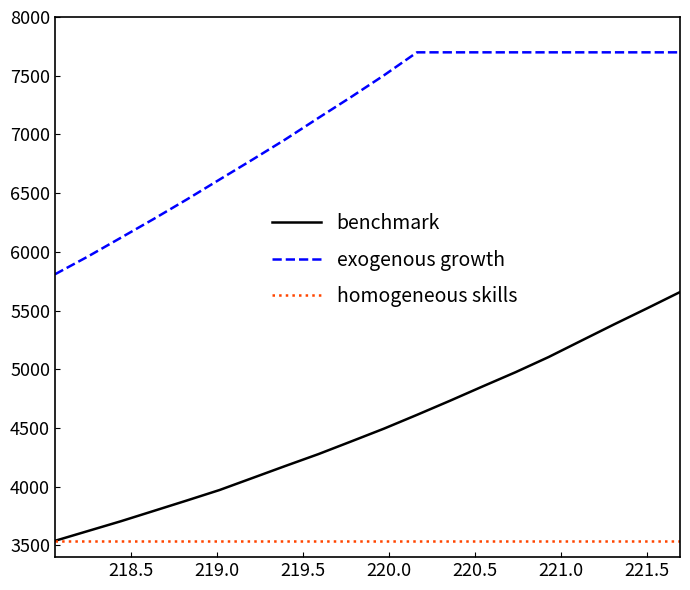

Rank the series by their maximum value, from highest to lowest.

exogenous growth, benchmark, homogeneous skills